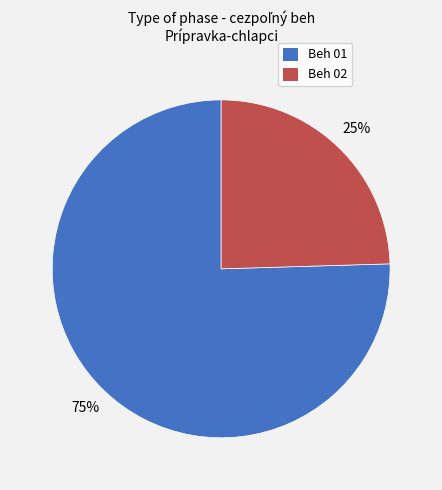

To the nearest percent, what is the combined percentage of Beh 02 and Beh 01?

100%